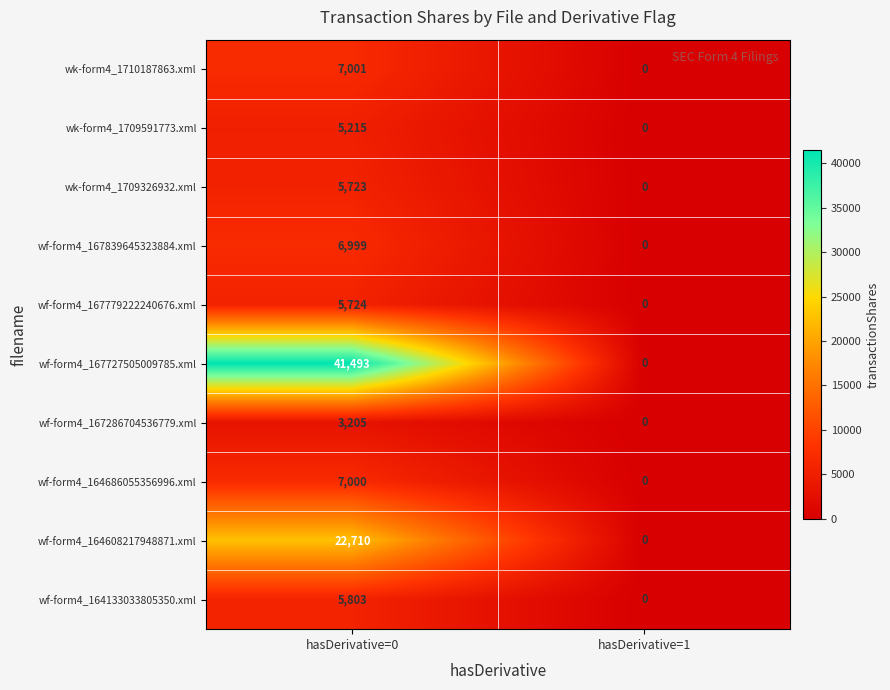

The value of wf-form4_167839645323884.xml at hasDerivative=0 is 9143. True or false?

False